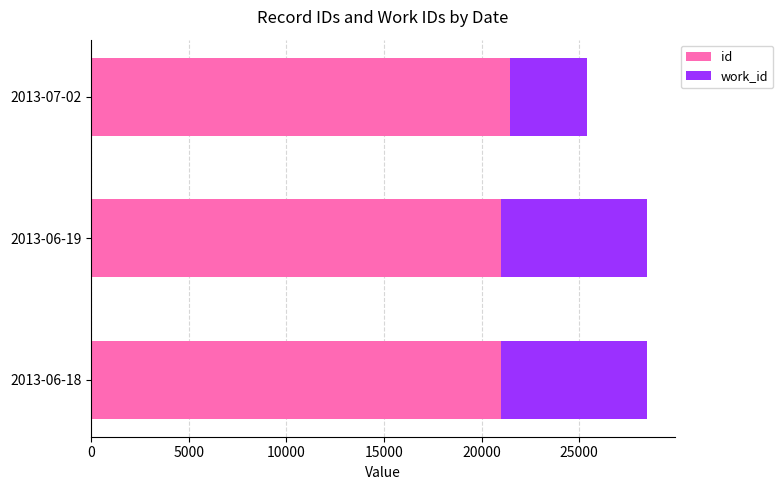

Which series has the widest spread of values?

work_id